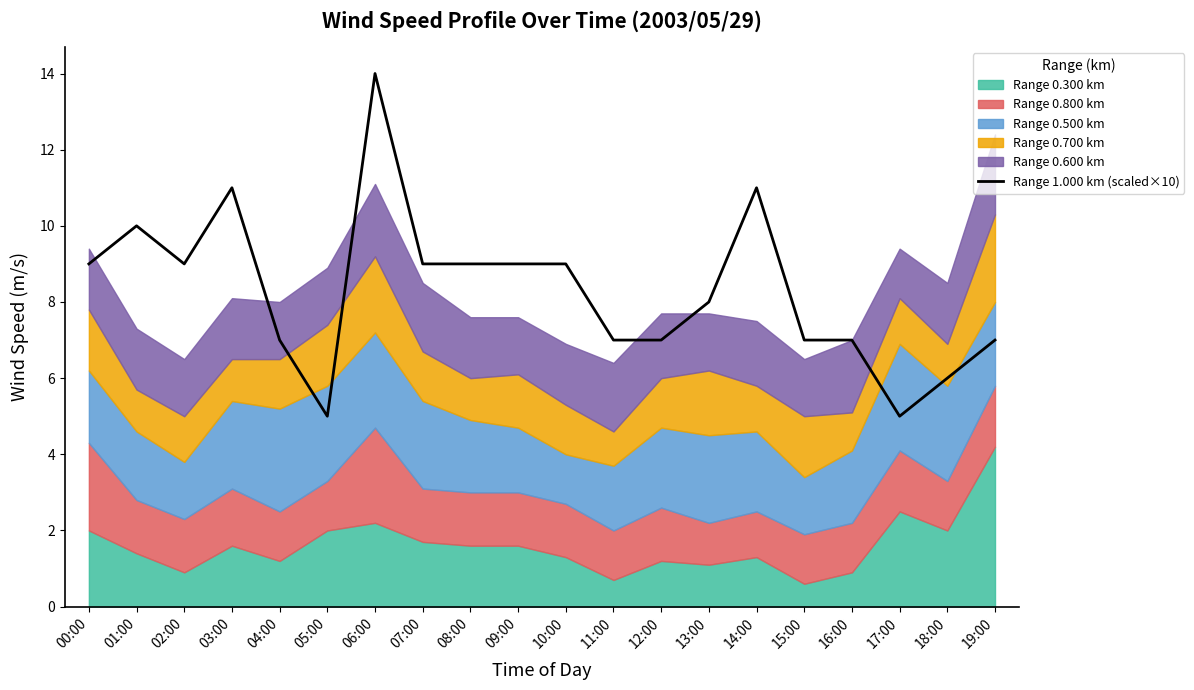

The chart shows a value of 10 at 16:00. True or false?

False